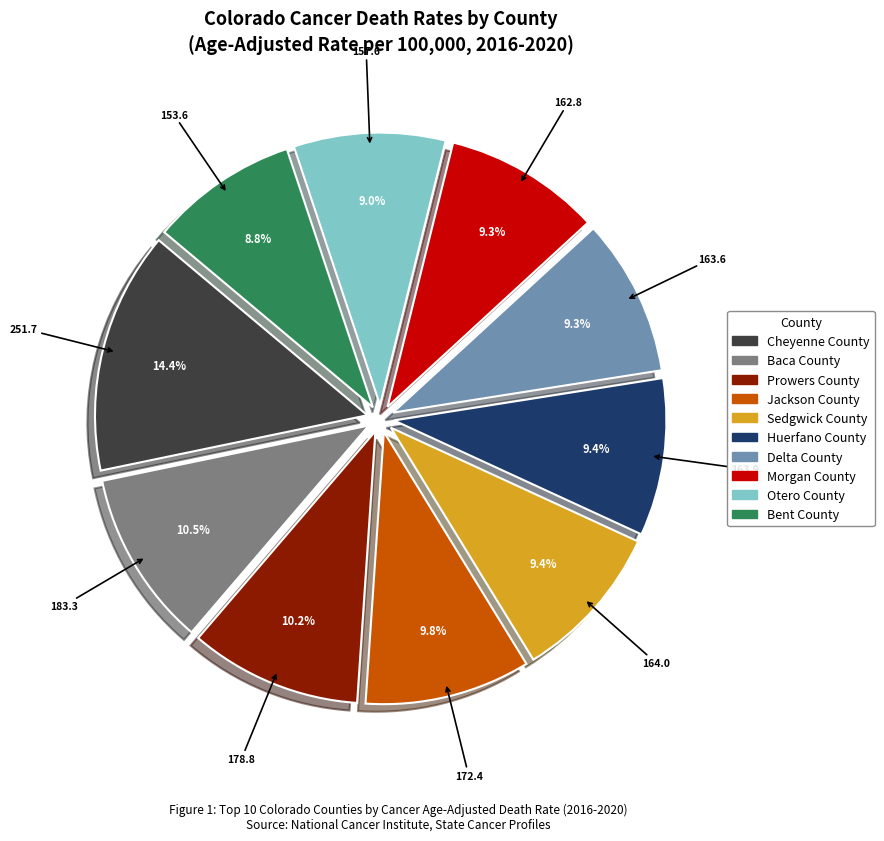

To the nearest percent, what is the combined percentage of Huerfano County and Prowers County?

20%